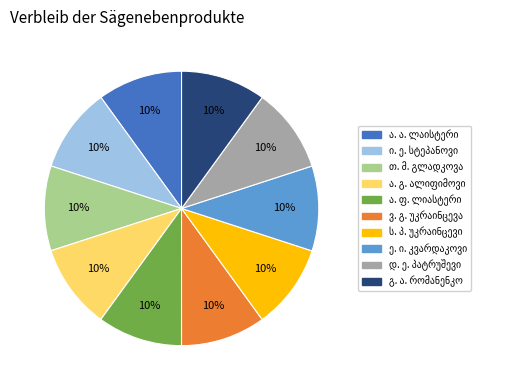

To the nearest percent, what is the average slice percentage?

10%